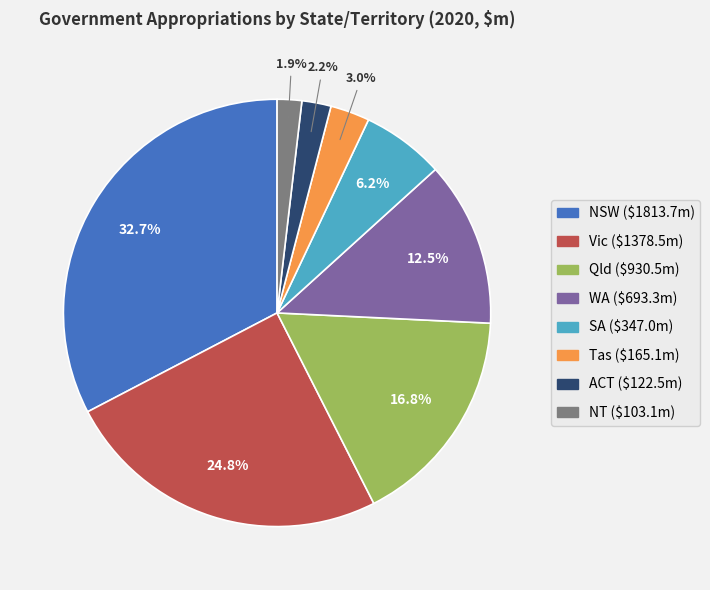

How much of the chart is everything except Tas?

97.0%